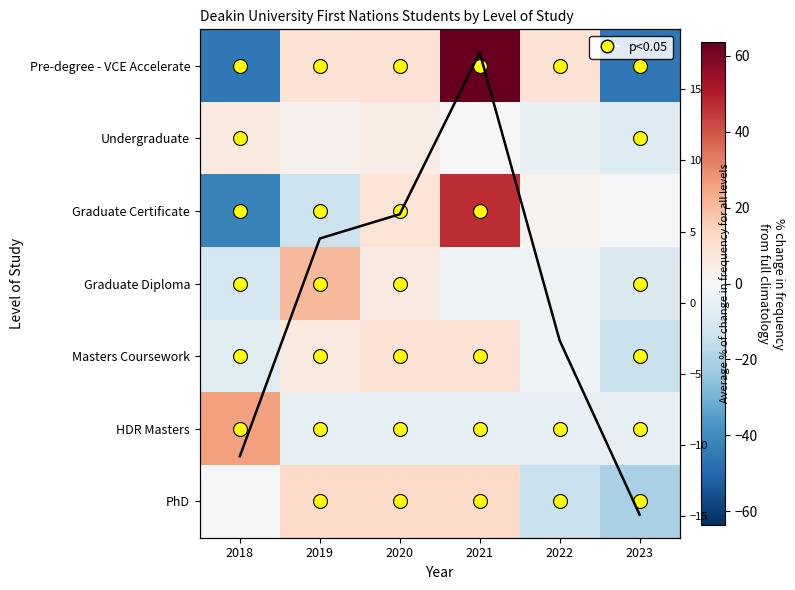

How many values in Pre-degree - VCE Accelerate are below zero?

2